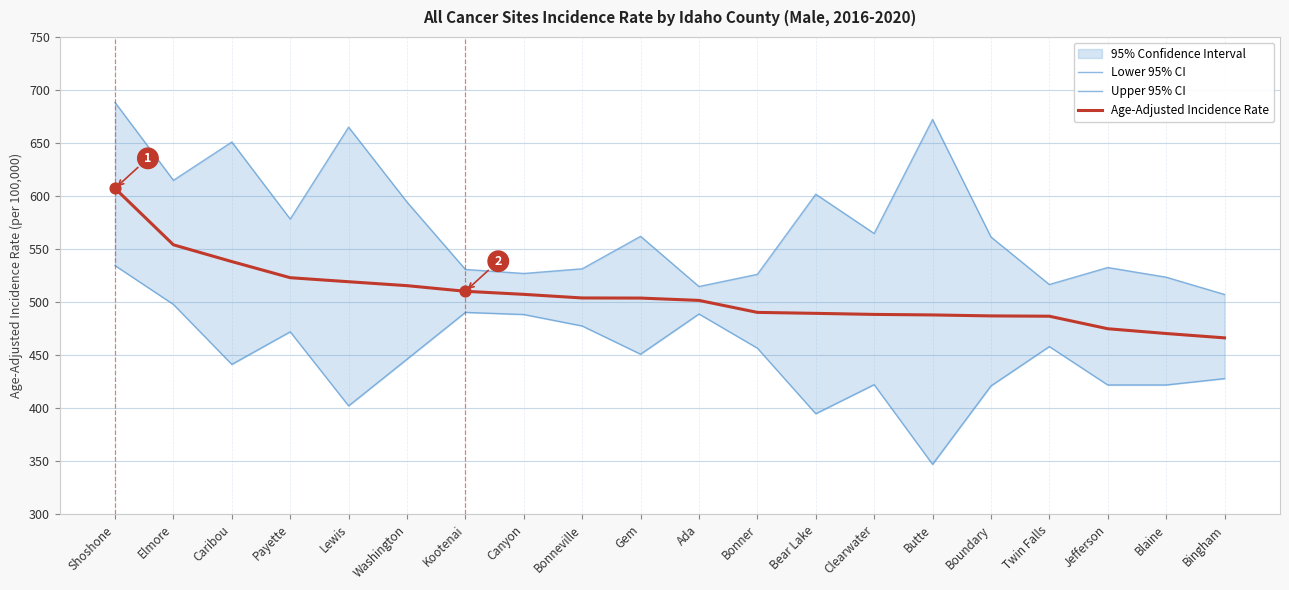

Which series has the largest total across all categories?

Upper 95% CI